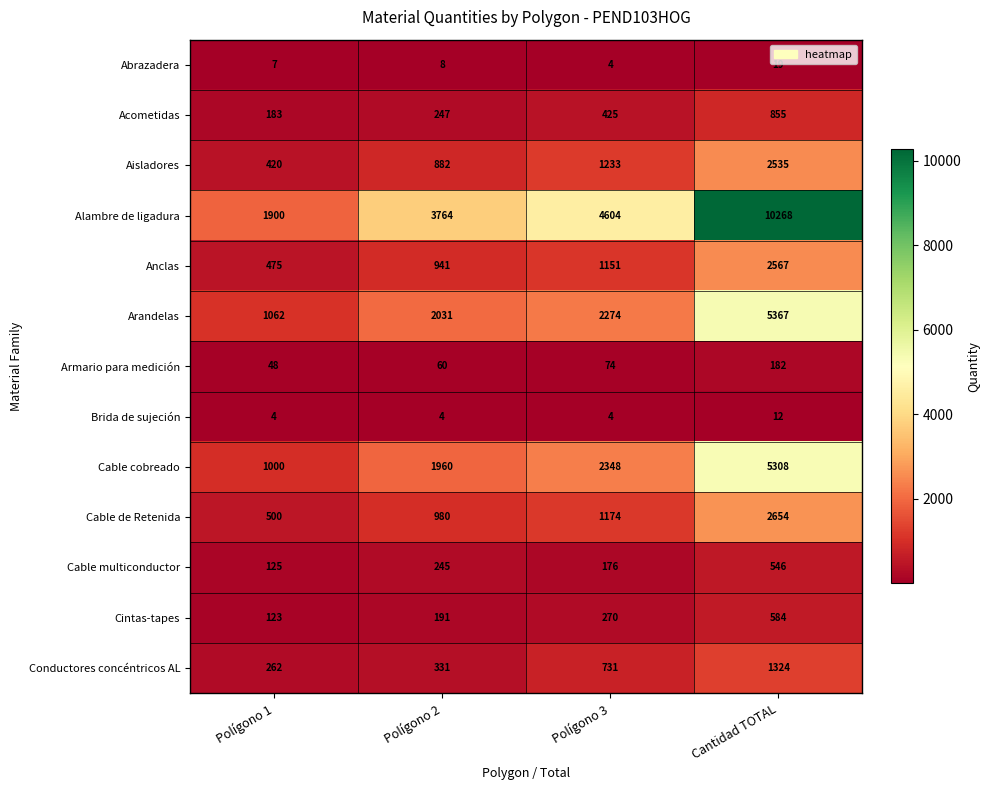

At how many categories does at least one series exceed 9852?

1